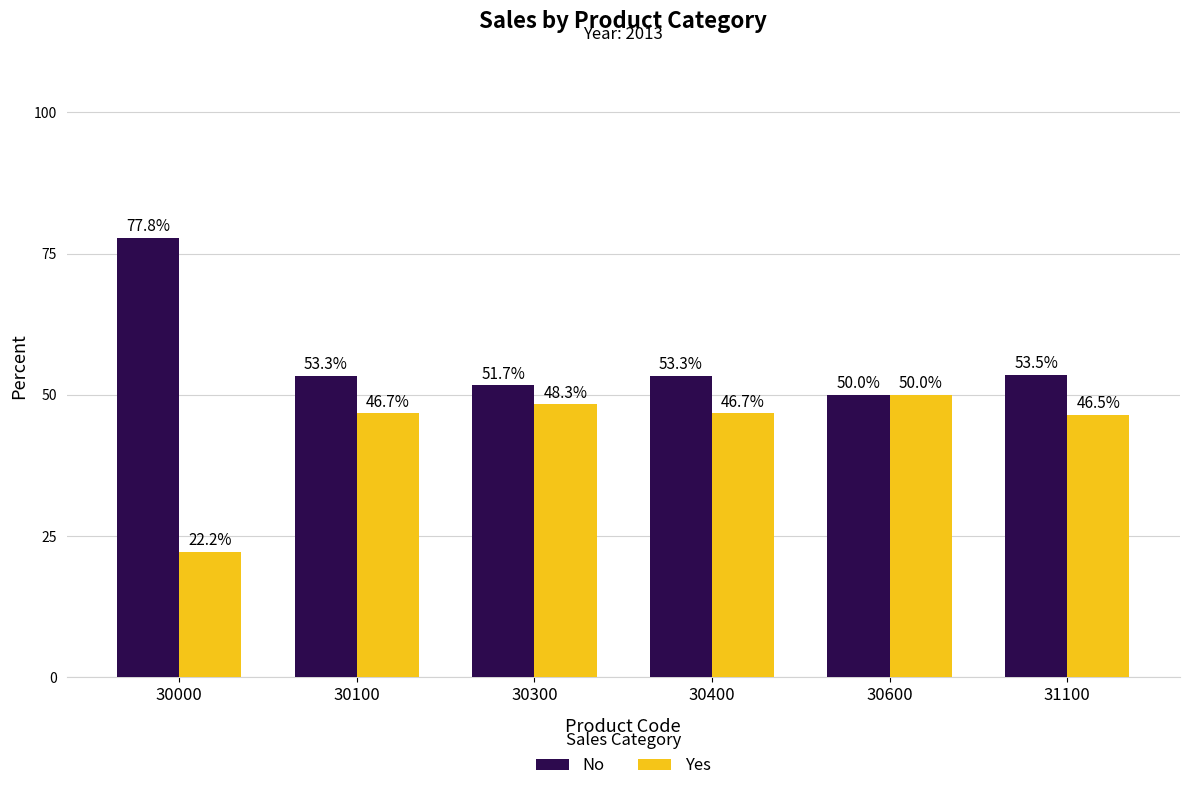

The Yes series shows 46.5 at 31100. True or false?

True